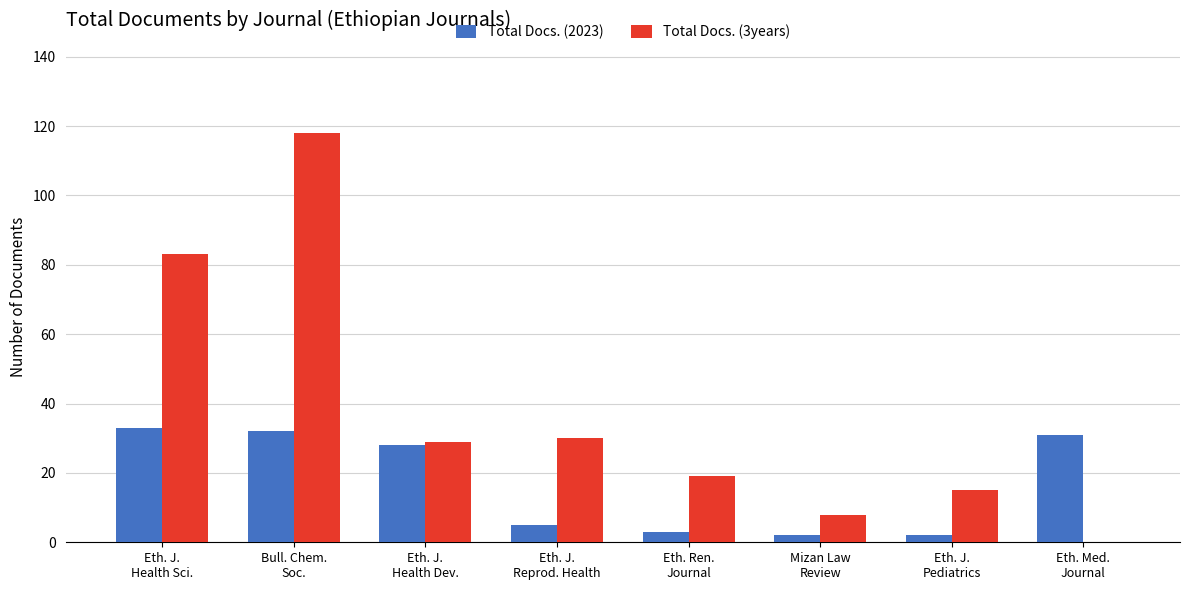

Is it true that Total Docs. (3years) equals 13 at Mizan Law
Review?

False